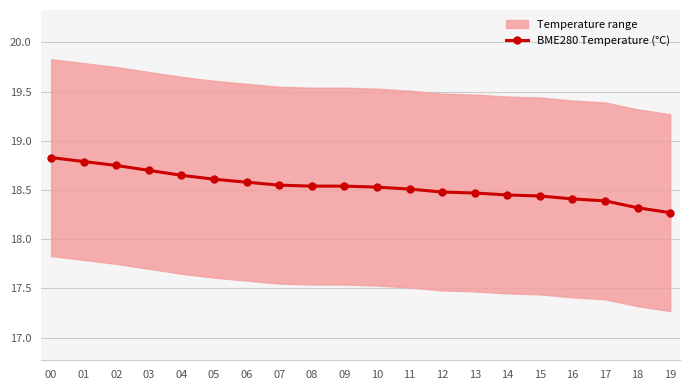

Which has a higher value, 09 or 19?

09